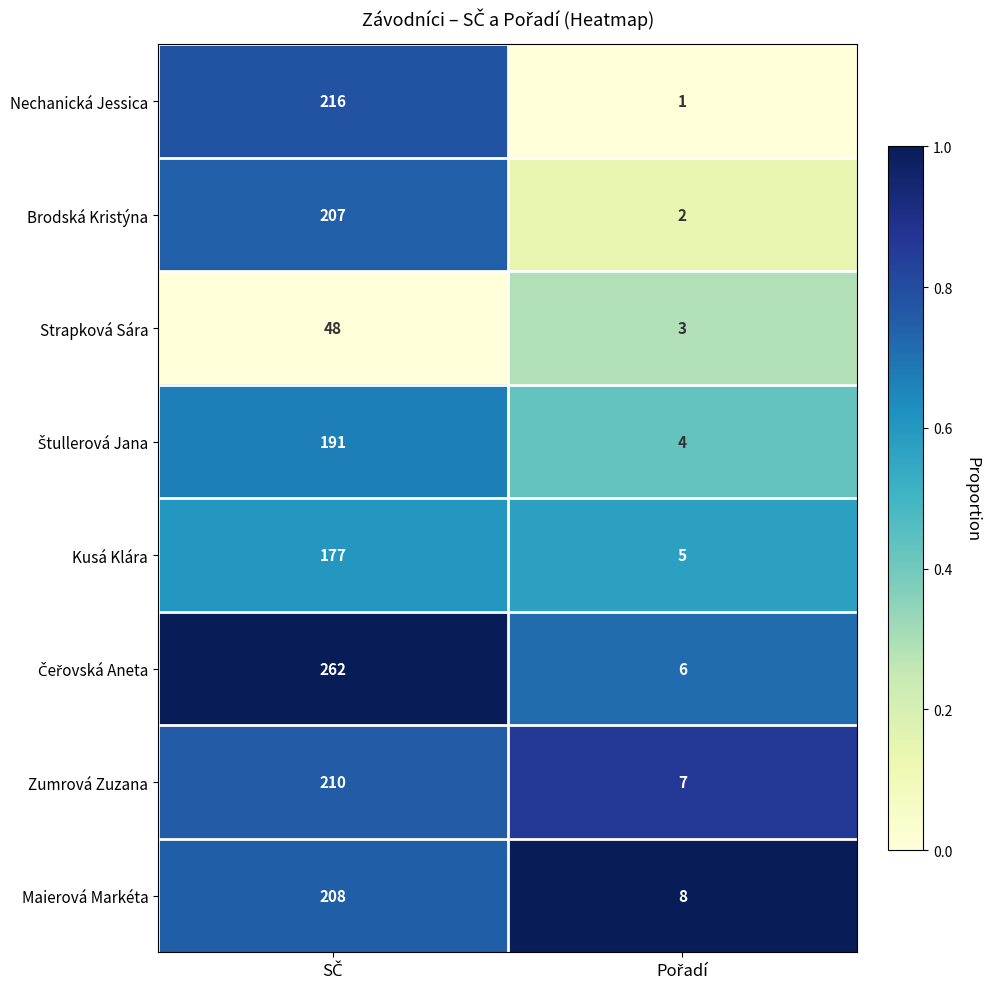

What is the lowest value of the Zumrová Zuzana series?

7